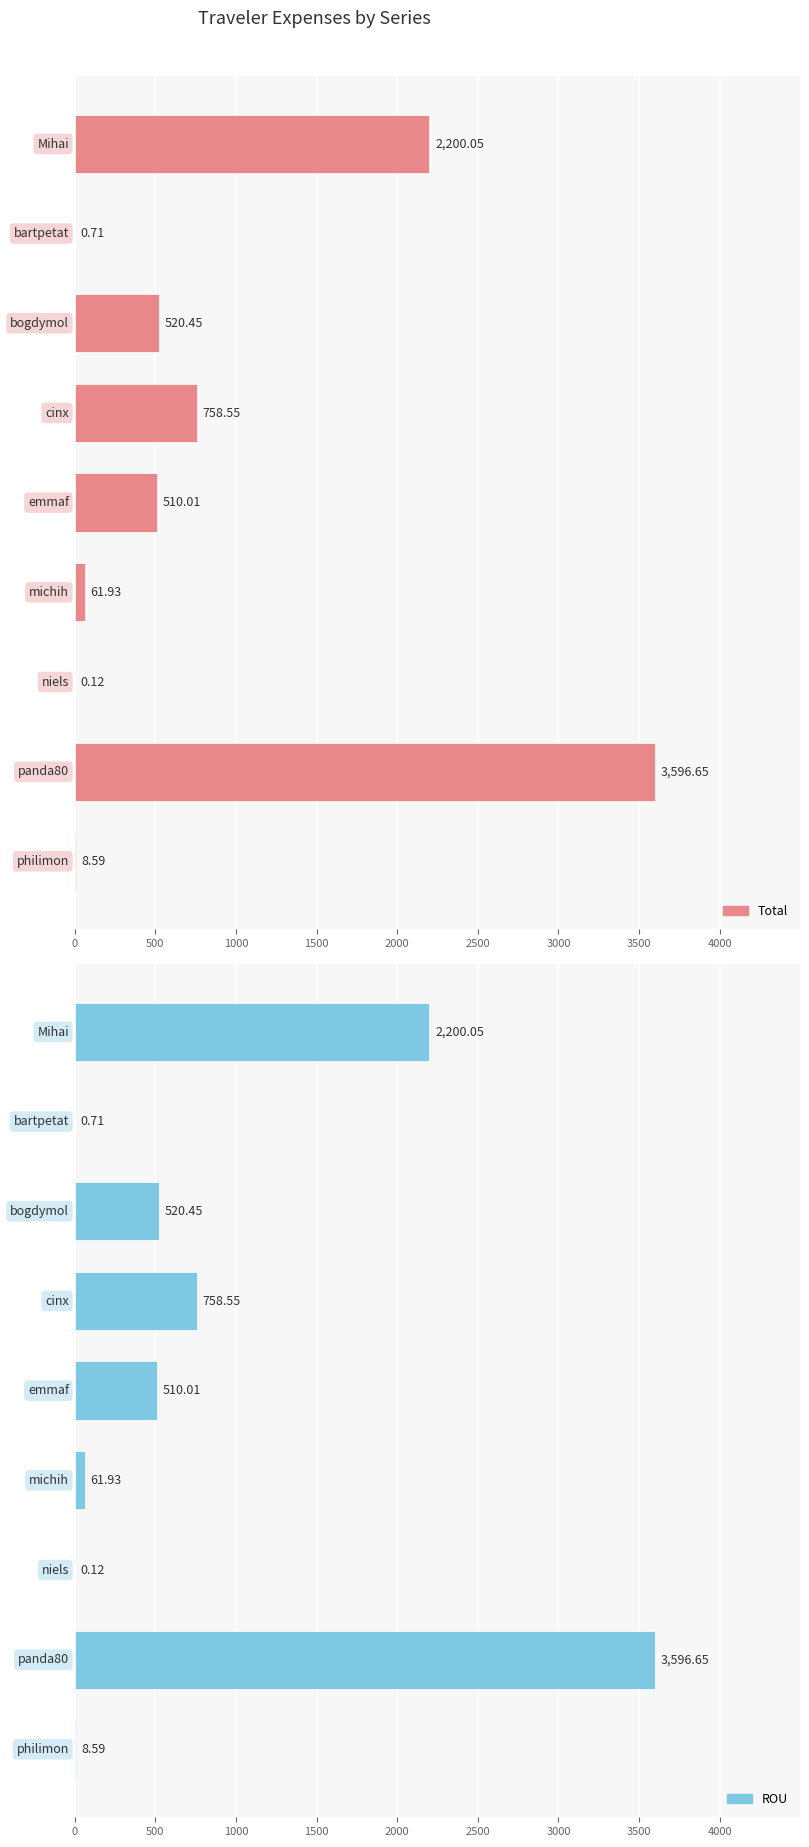

Are the bars grouped side by side (vs. stacked)?

Yes